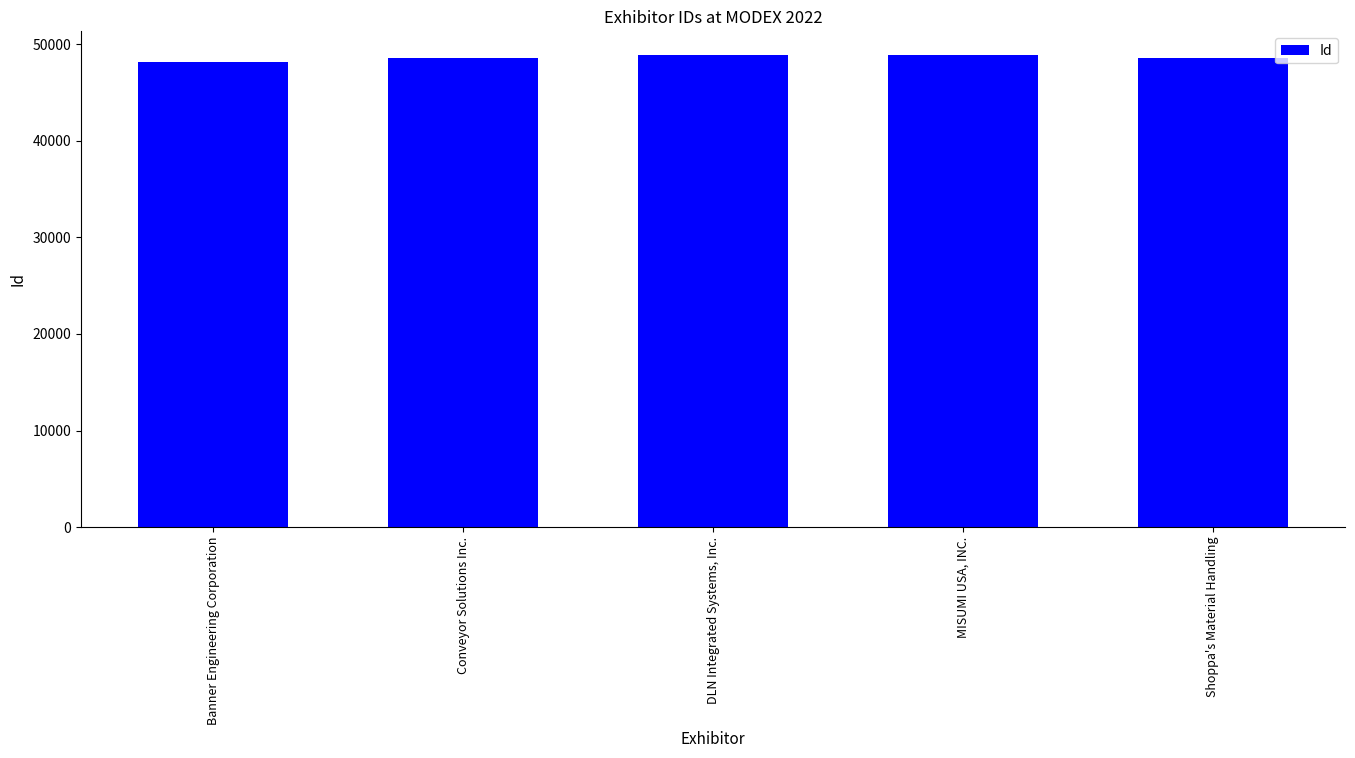

What is the label of the 4th bar from the right?

Conveyor Solutions Inc.